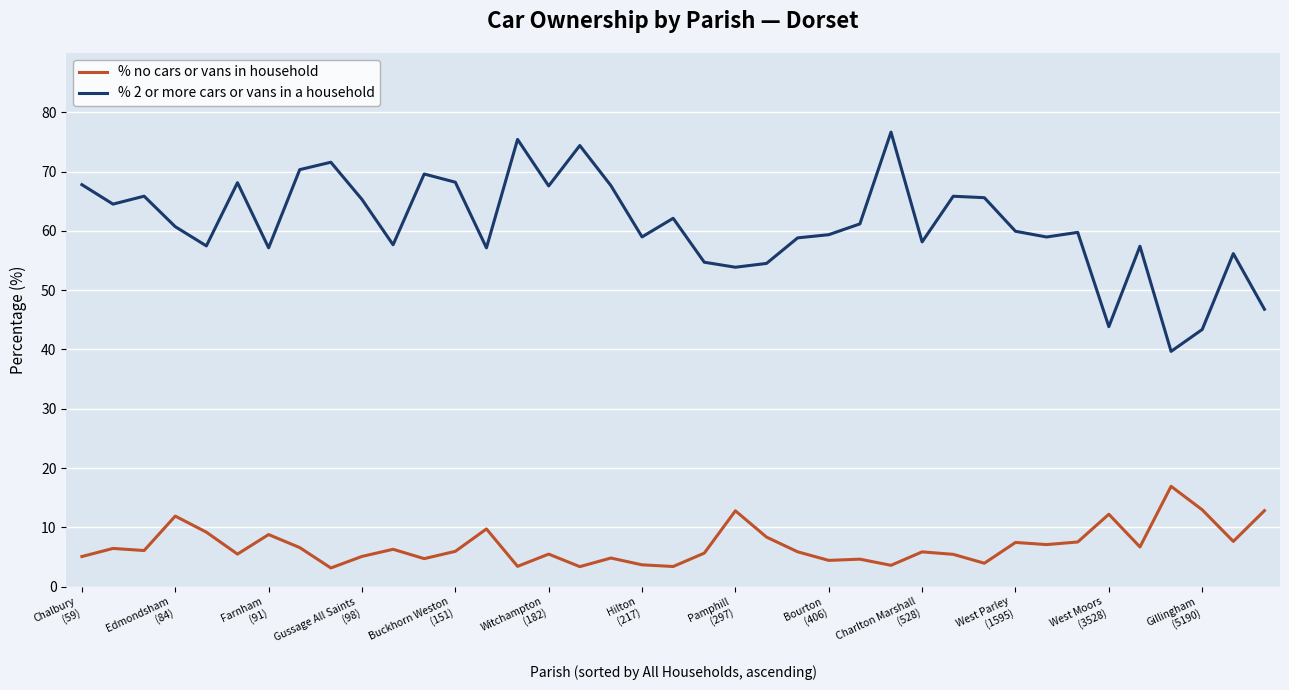

List the series in order of their overall mean, highest first.

% 2 or more cars or vans in a household, % no cars or vans in household